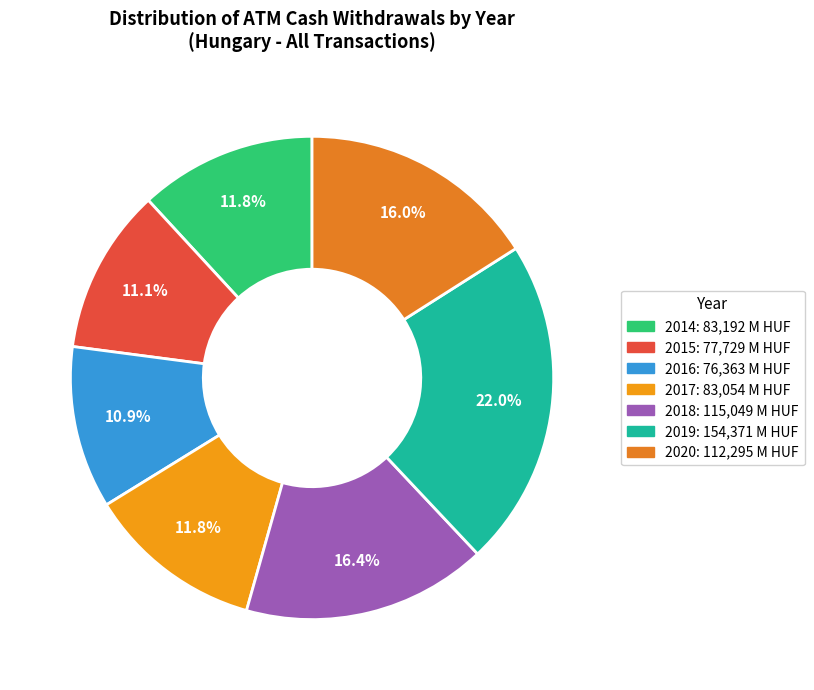

What portion of the pie excludes 2016?

89.1%